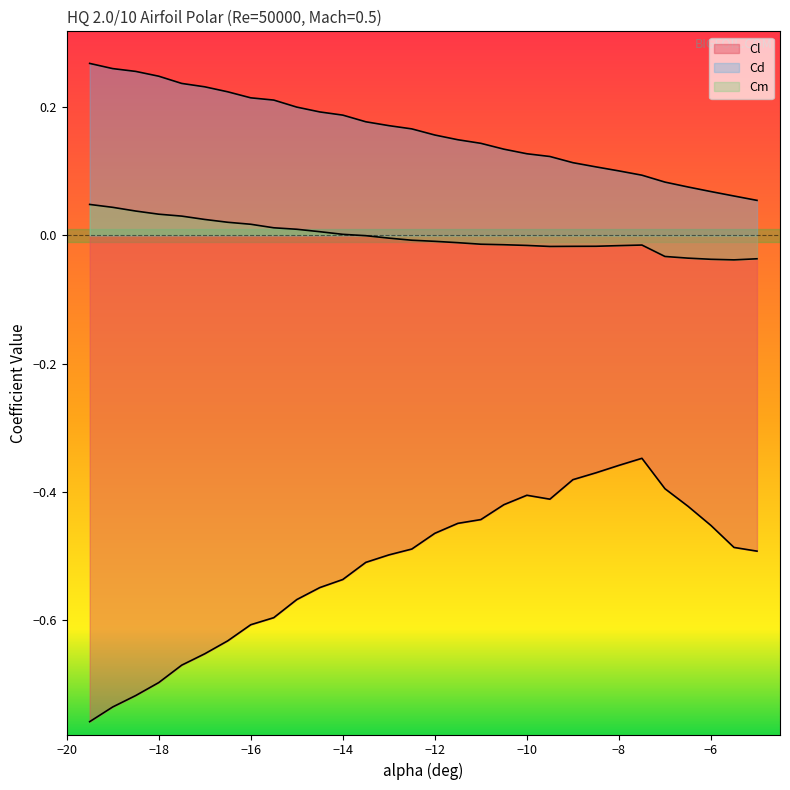

Which label corresponds to the smallest value in the chart?

-19.5